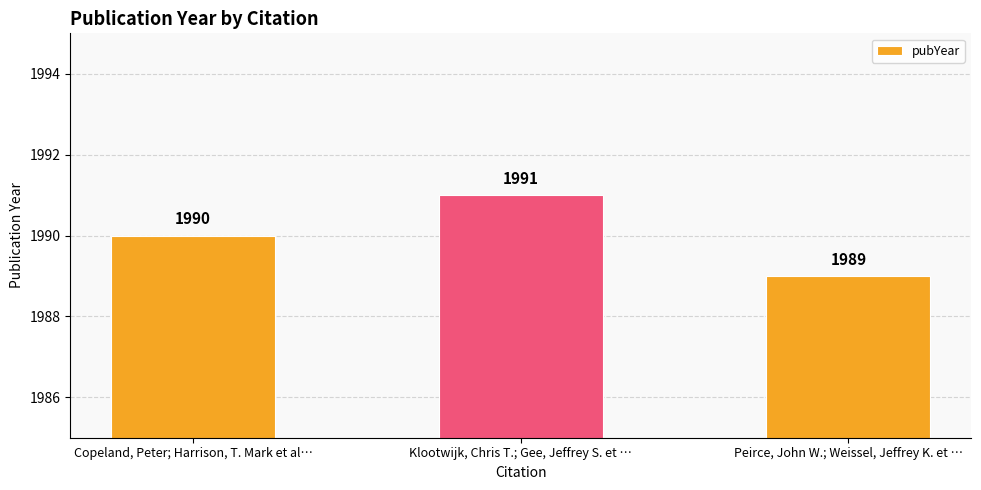

How many series are shown in this chart?

1